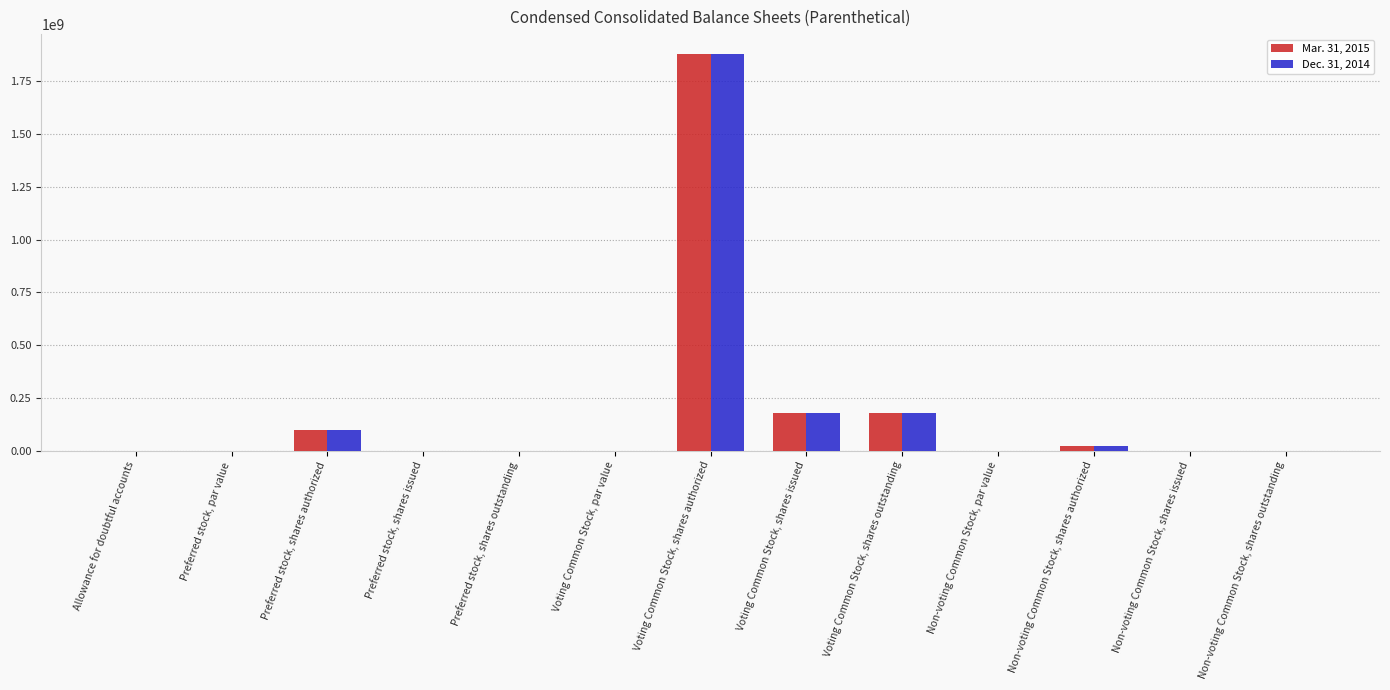

Which category has the highest value in the Mar. 31, 2015 series?

Voting Common Stock, shares authorized